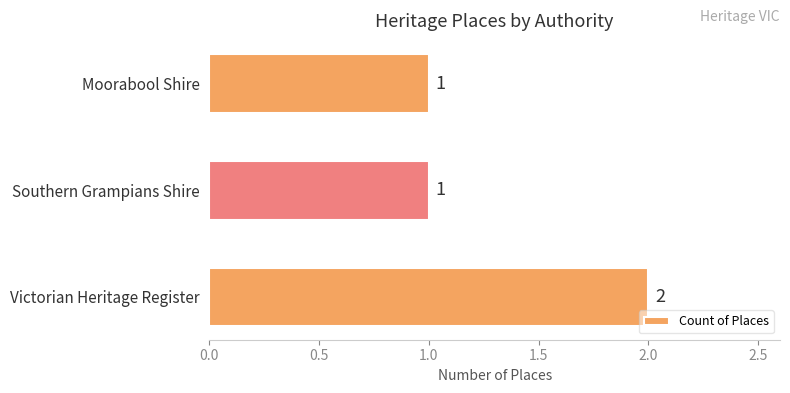

The chart shows a value of 0 at Victorian Heritage Register. True or false?

False